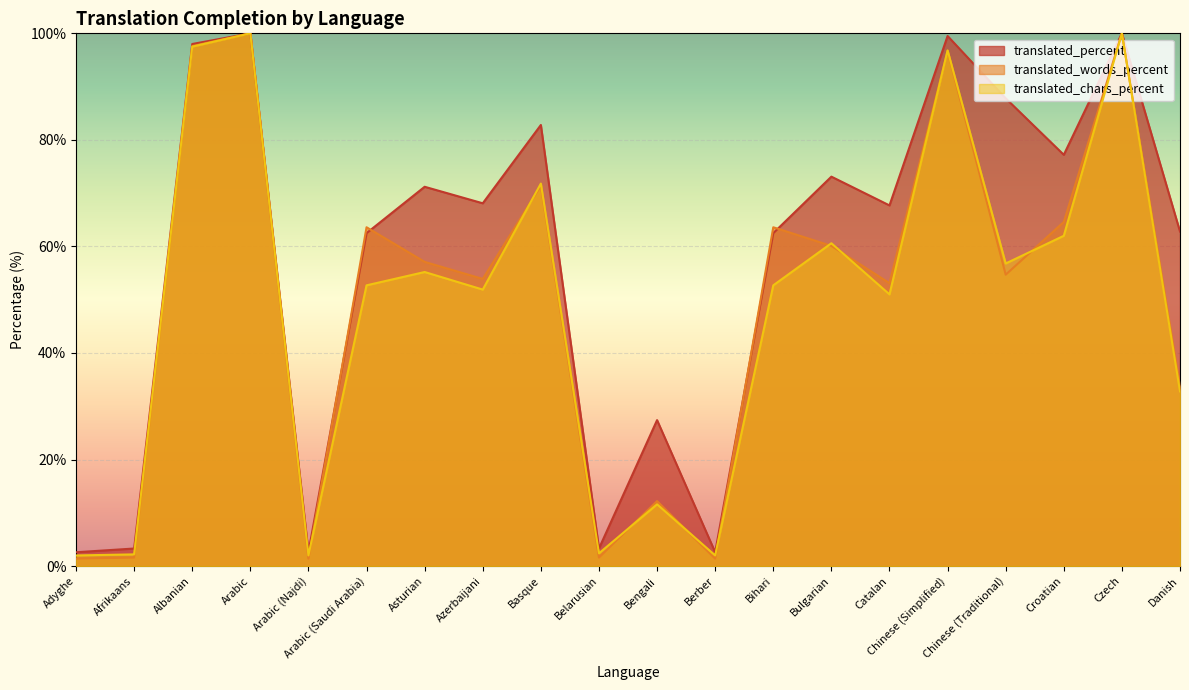

What is the total value across all series at Afrikaans?

7.1